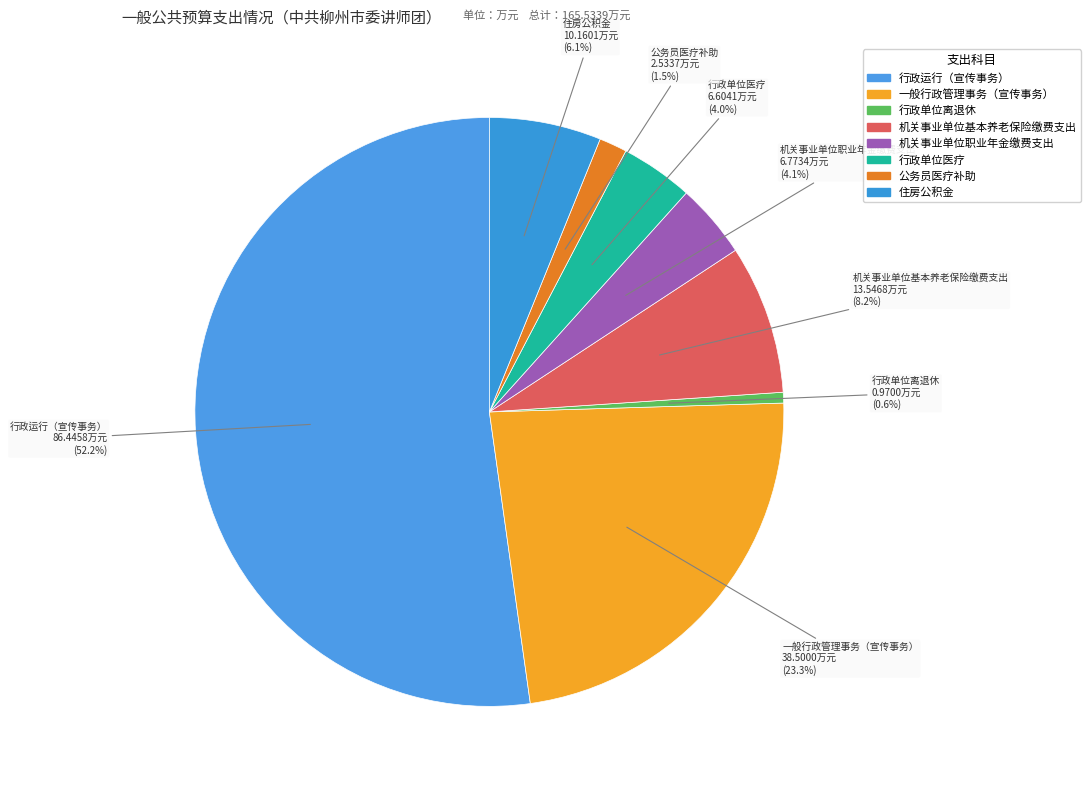

What is the change in value from 行政运行（宣传事务） to 一般行政管理事务（宣传事务）?

-47.9